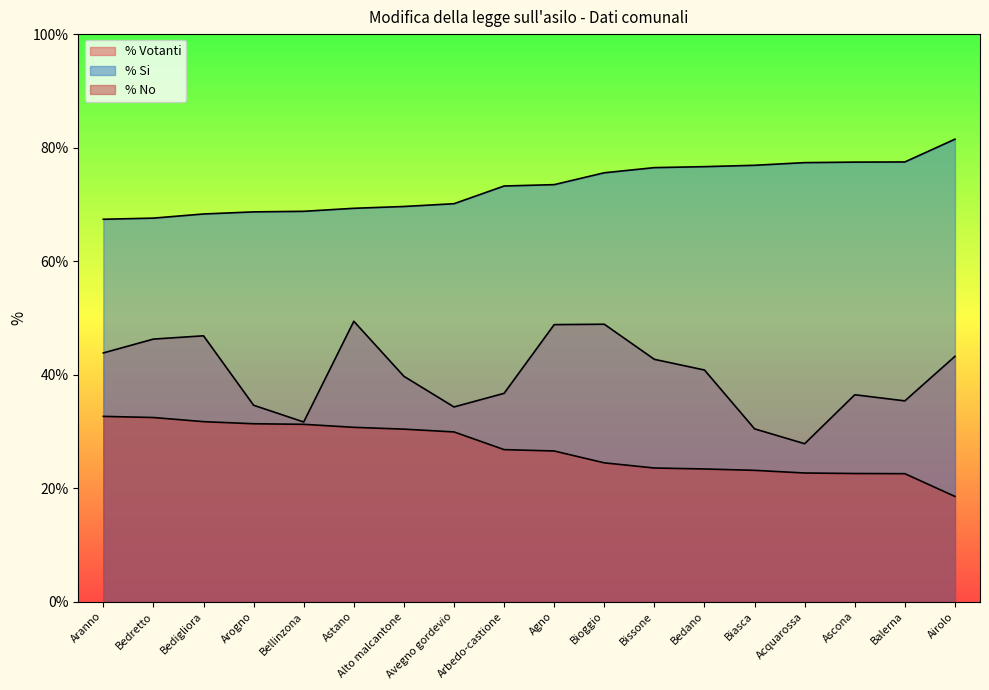

Between Balerna and Bellinzona, which is larger?

Balerna